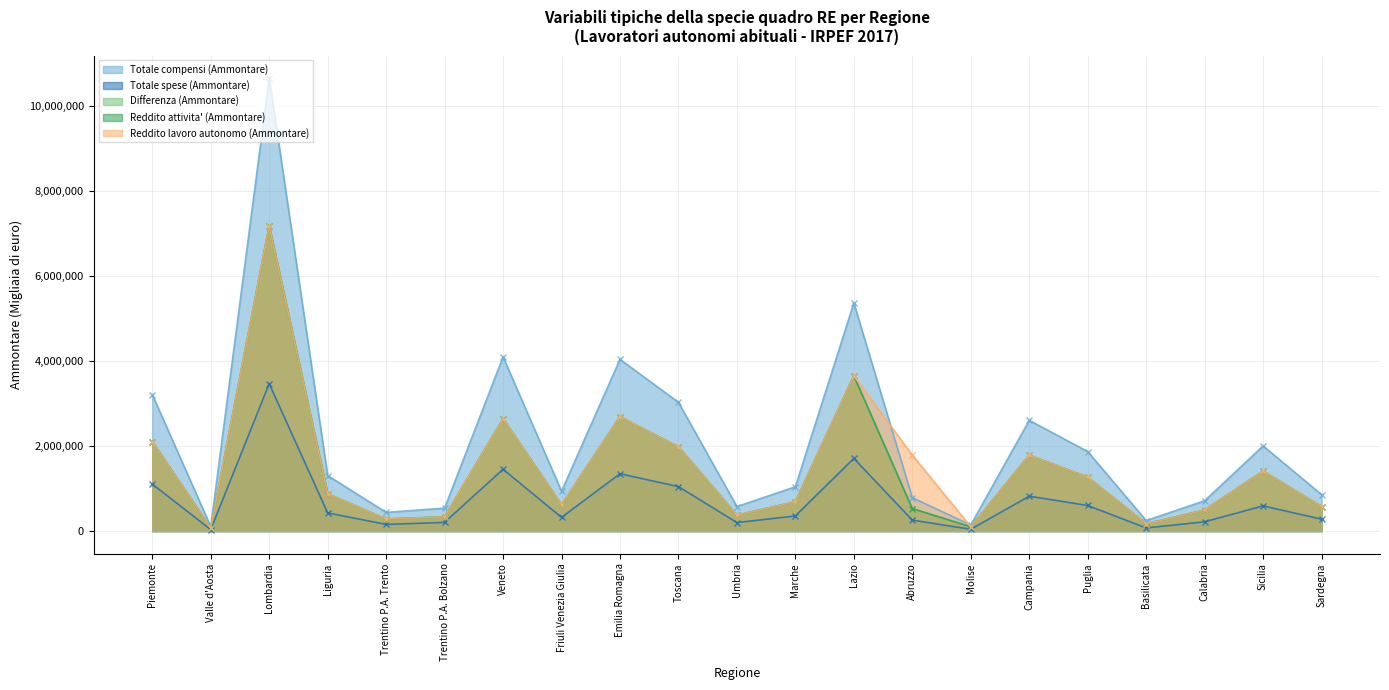

True or false: Reddito attivita' (Ammontare) and Totale compensi (Ammontare) cross at least once.

False